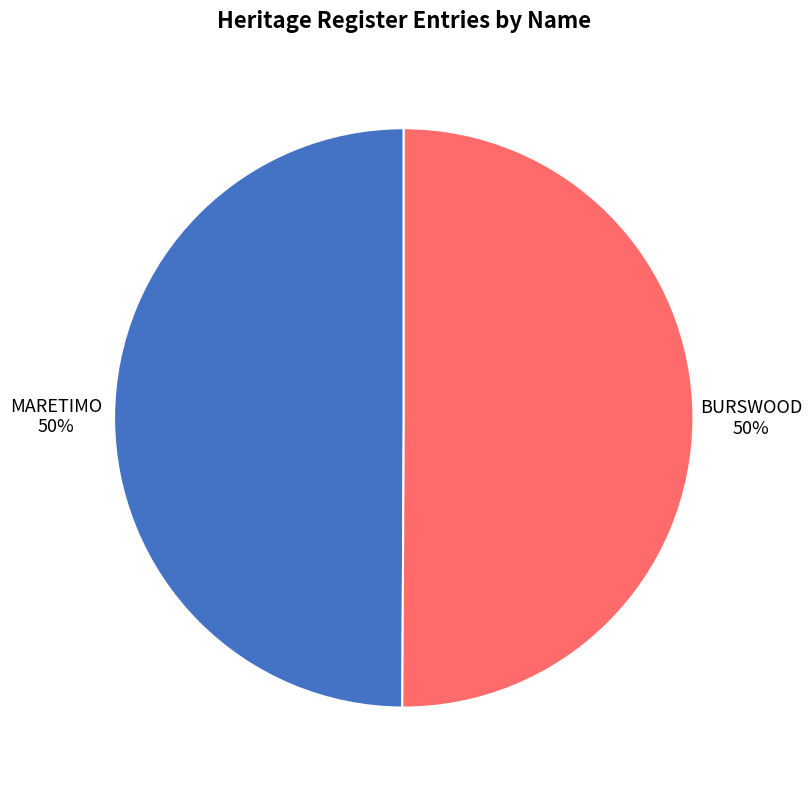

Is the sum of MARETIMO and BURSWOOD greater than half?

Yes